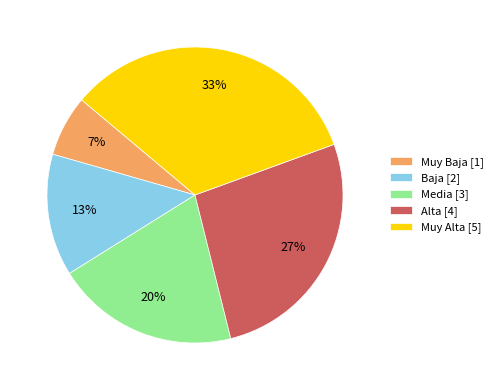

Which category has the smallest portion of the pie?

Muy Baja